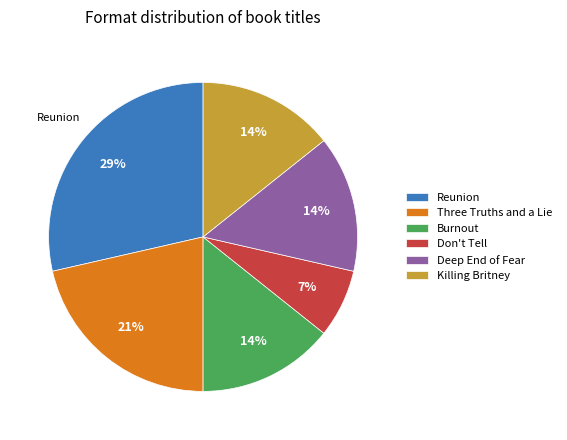

Does any single category account for the majority?

No